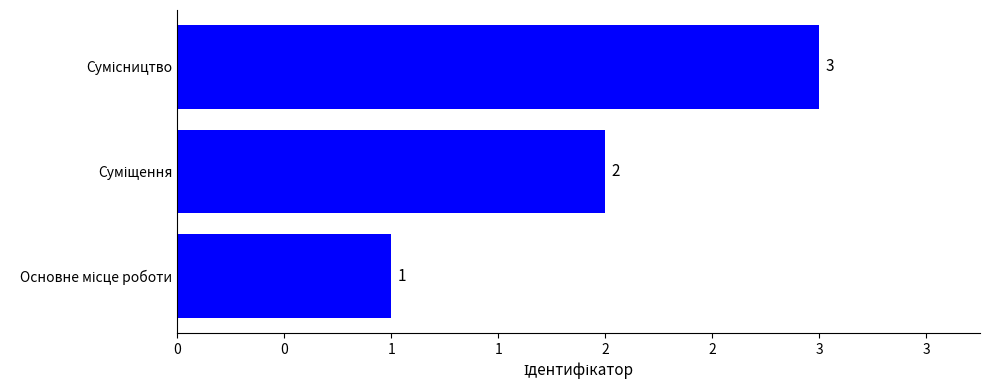

Does the chart contain any negative values?

No